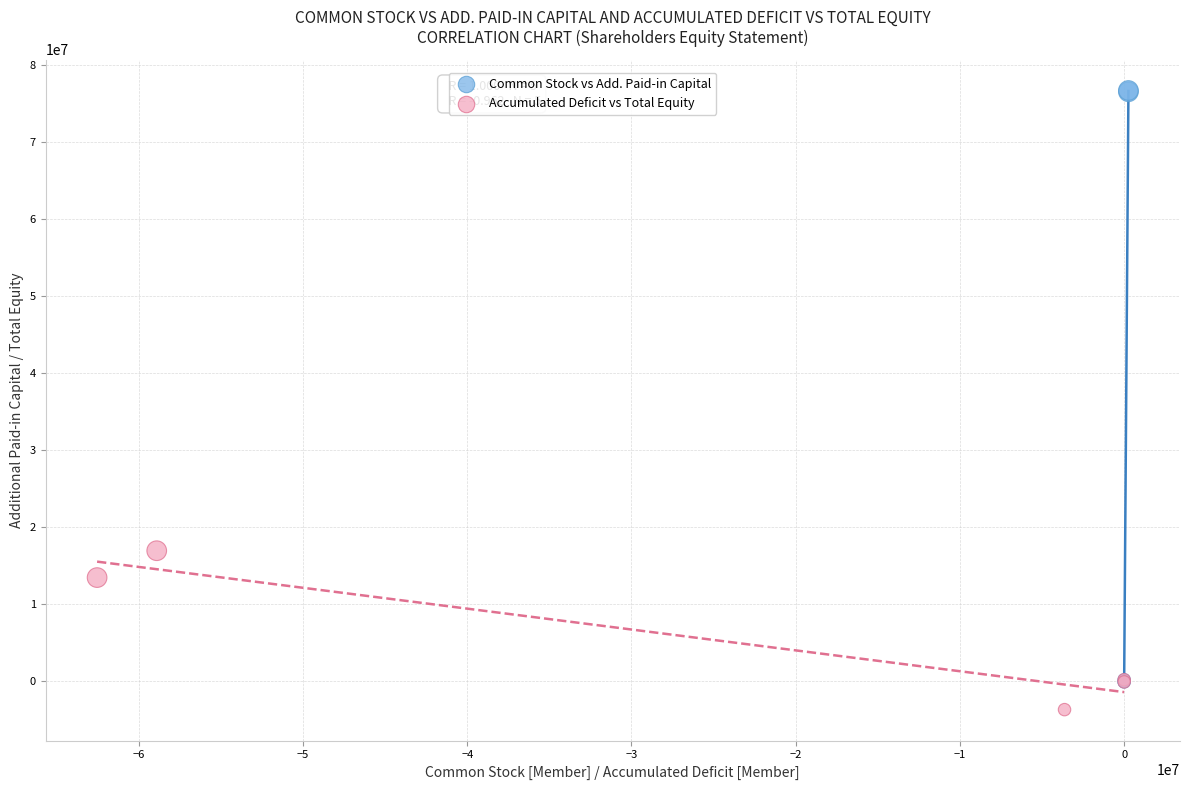

Which series contains the lowest Y value?

Accumulated Deficit vs Total Equity